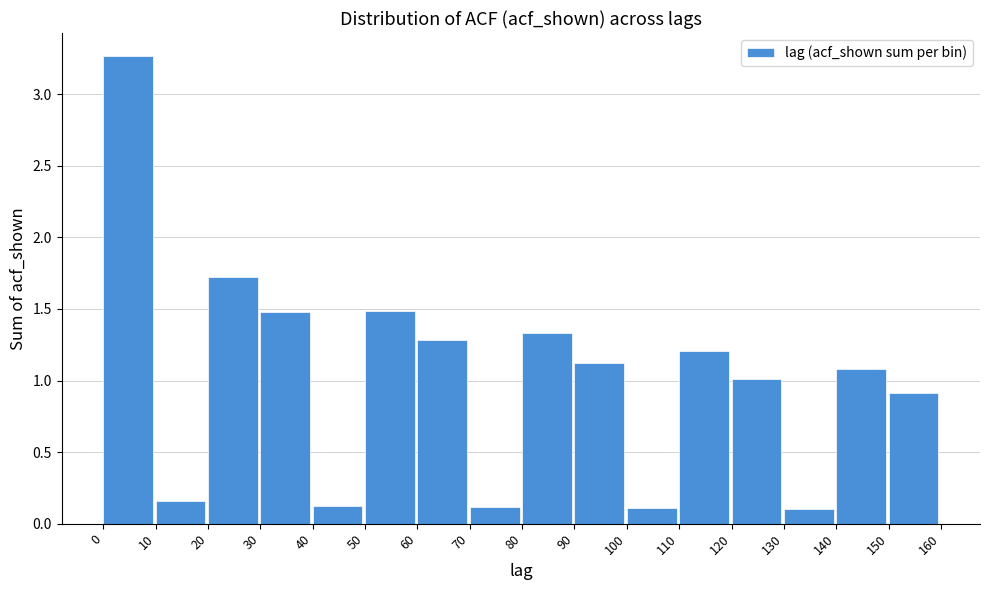

What is the average value?

1.0